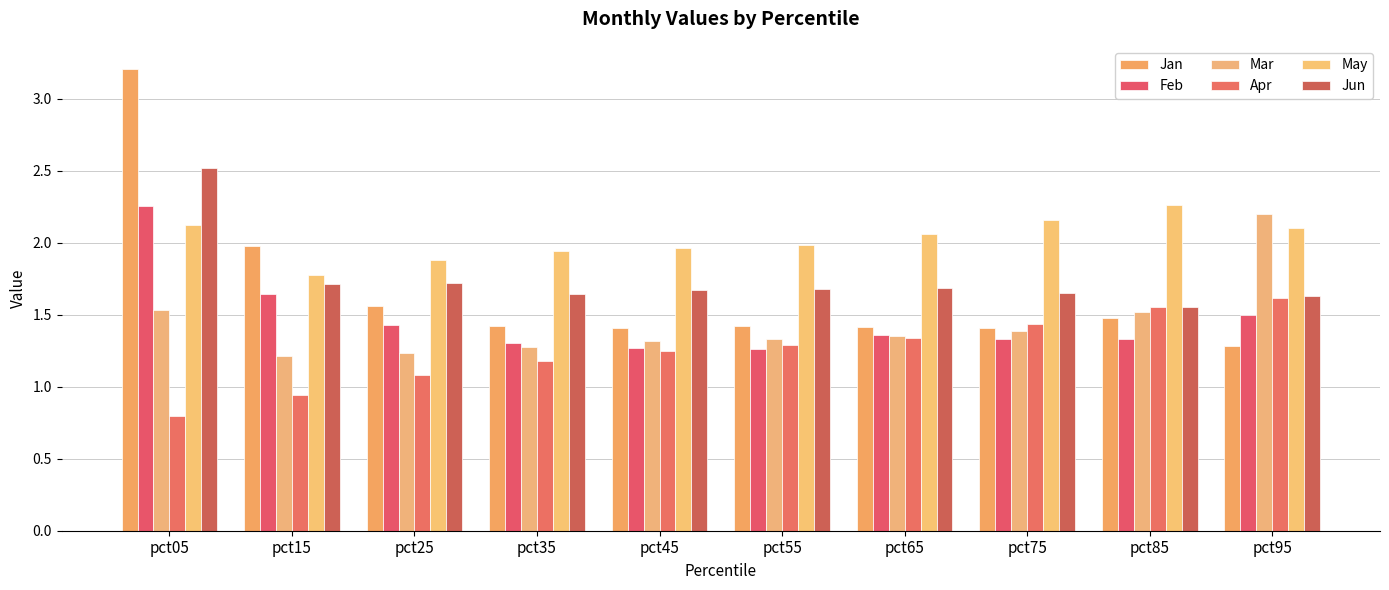

What is the approximate value of Mar at pct95?

2.2